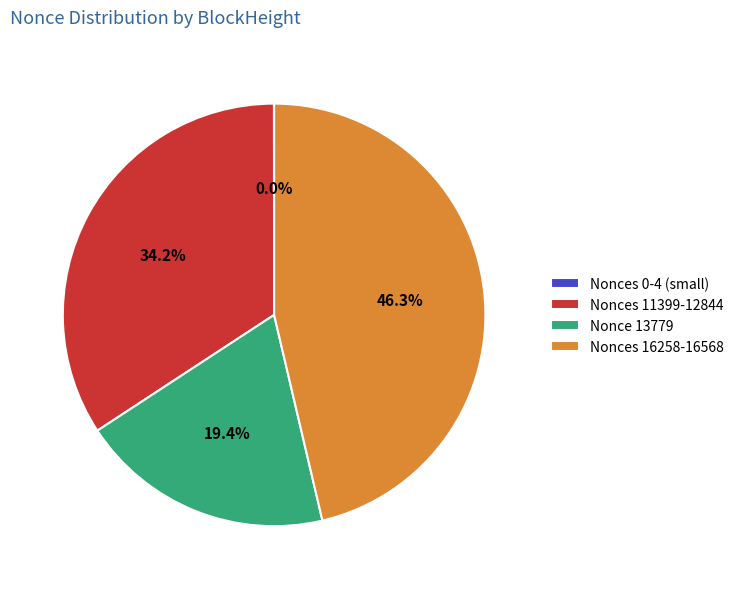

What is the total percentage of Nonces 16258-16568 and Nonce 13779?

65.8%